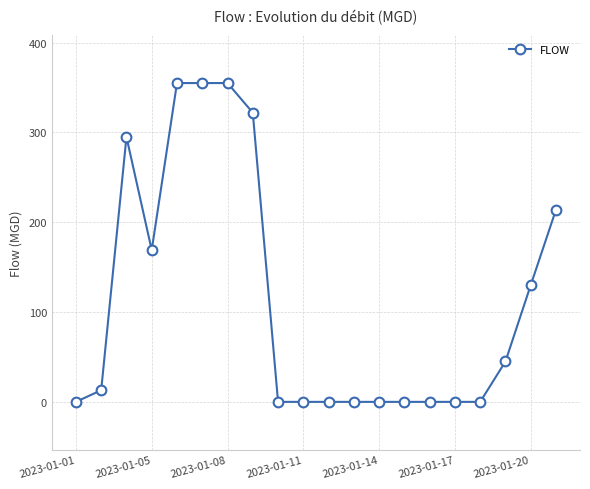

True or false: there are more than 0 points higher than both neighbors.

True